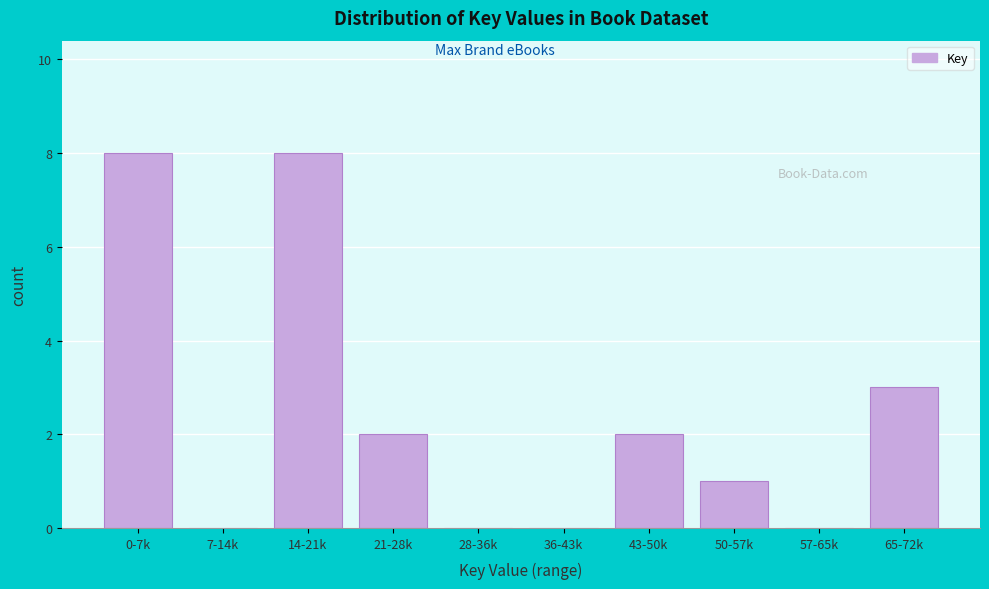

Reading right to left, what are all the values shown in this chart?

65-72k=3	57-65k=0	50-57k=1	43-50k=2	36-43k=0	28-36k=0	21-28k=2	14-21k=8	7-14k=0	0-7k=8